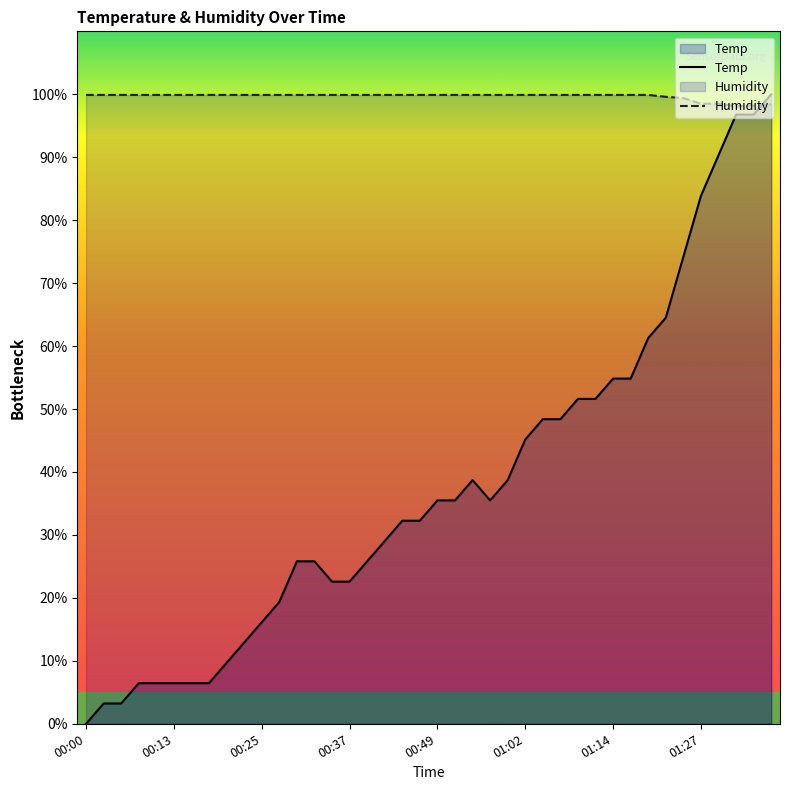

What is the difference between the Temp values at 9 and 32?

48.4